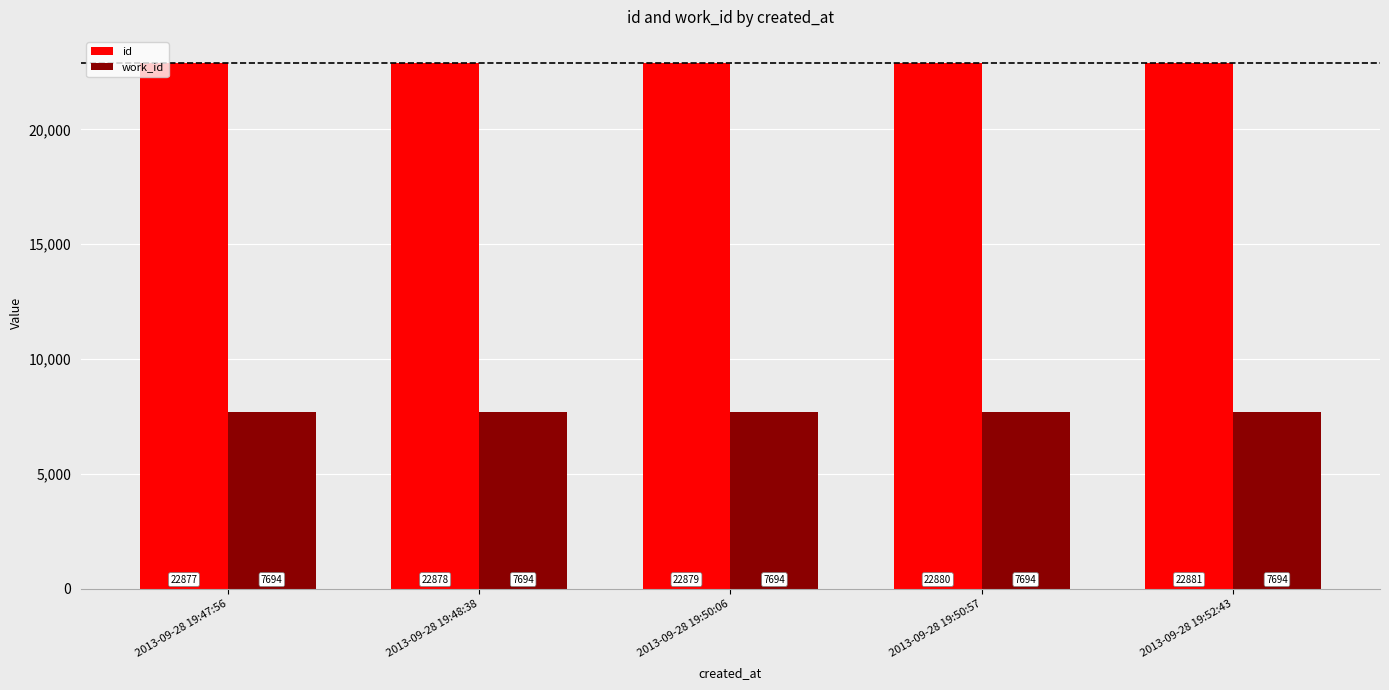

Read the work_id value at 2013-09-28 19:48:38.

7694